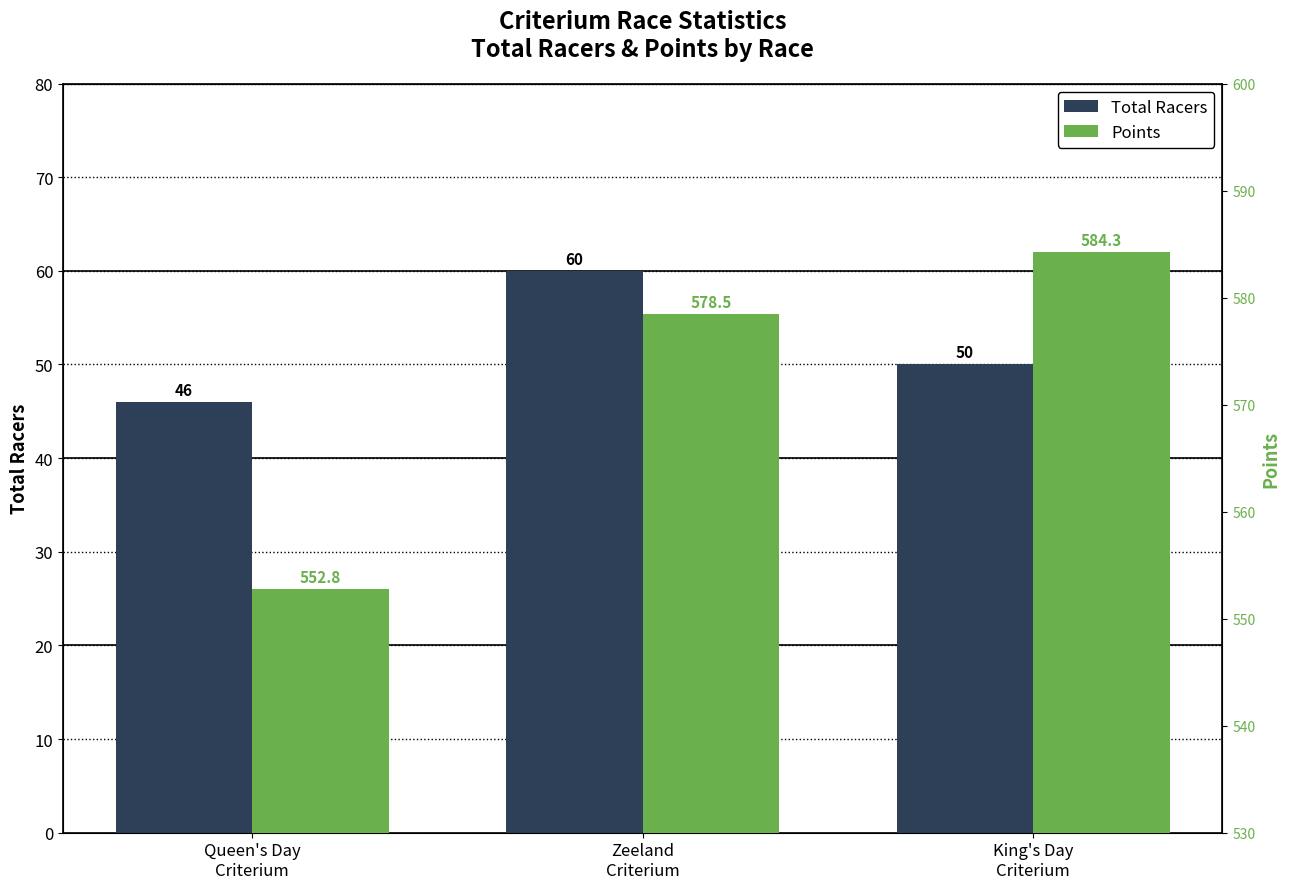

Which series has the largest total across all categories?

Points